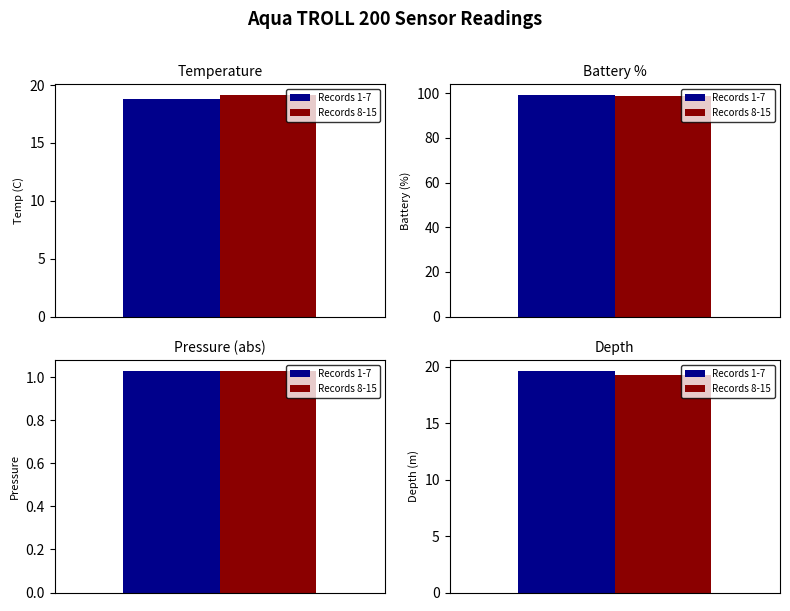

Is the value of Records 8-15 at 0 greater than the value of Records 1-7 at 0?

No